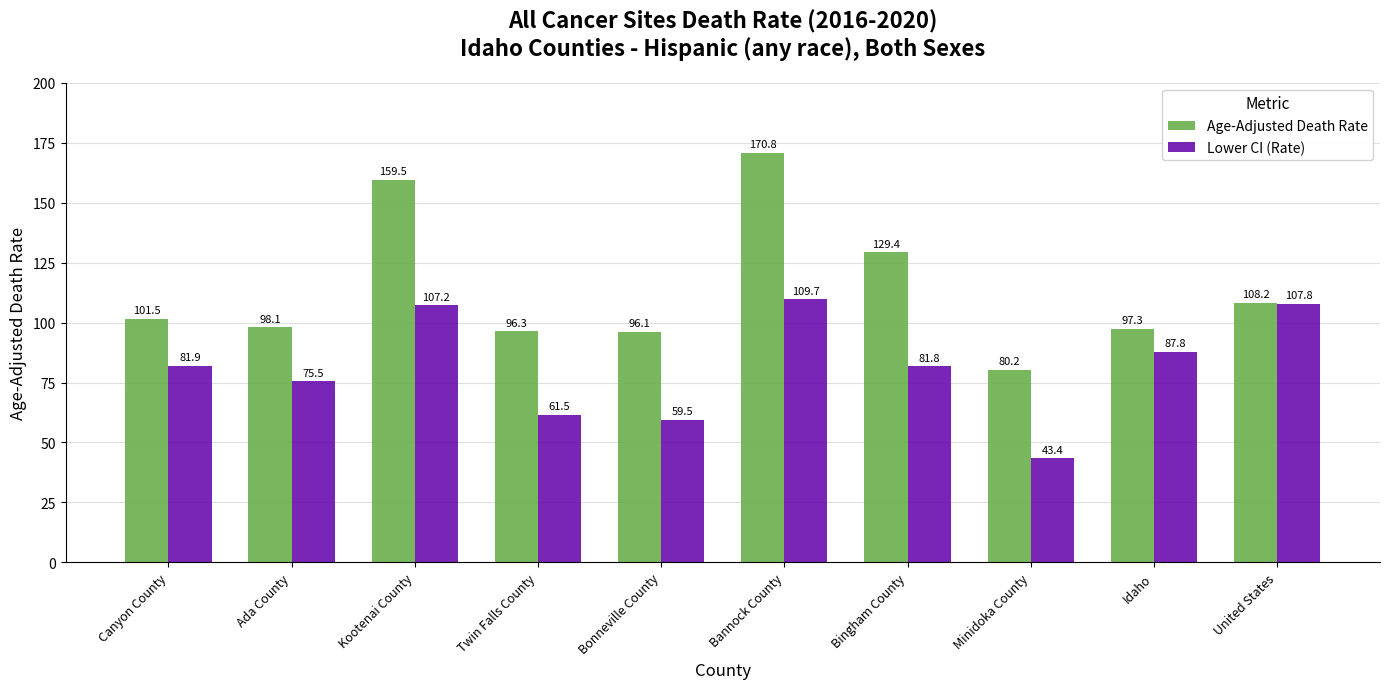

How many series are shown in this chart?

2